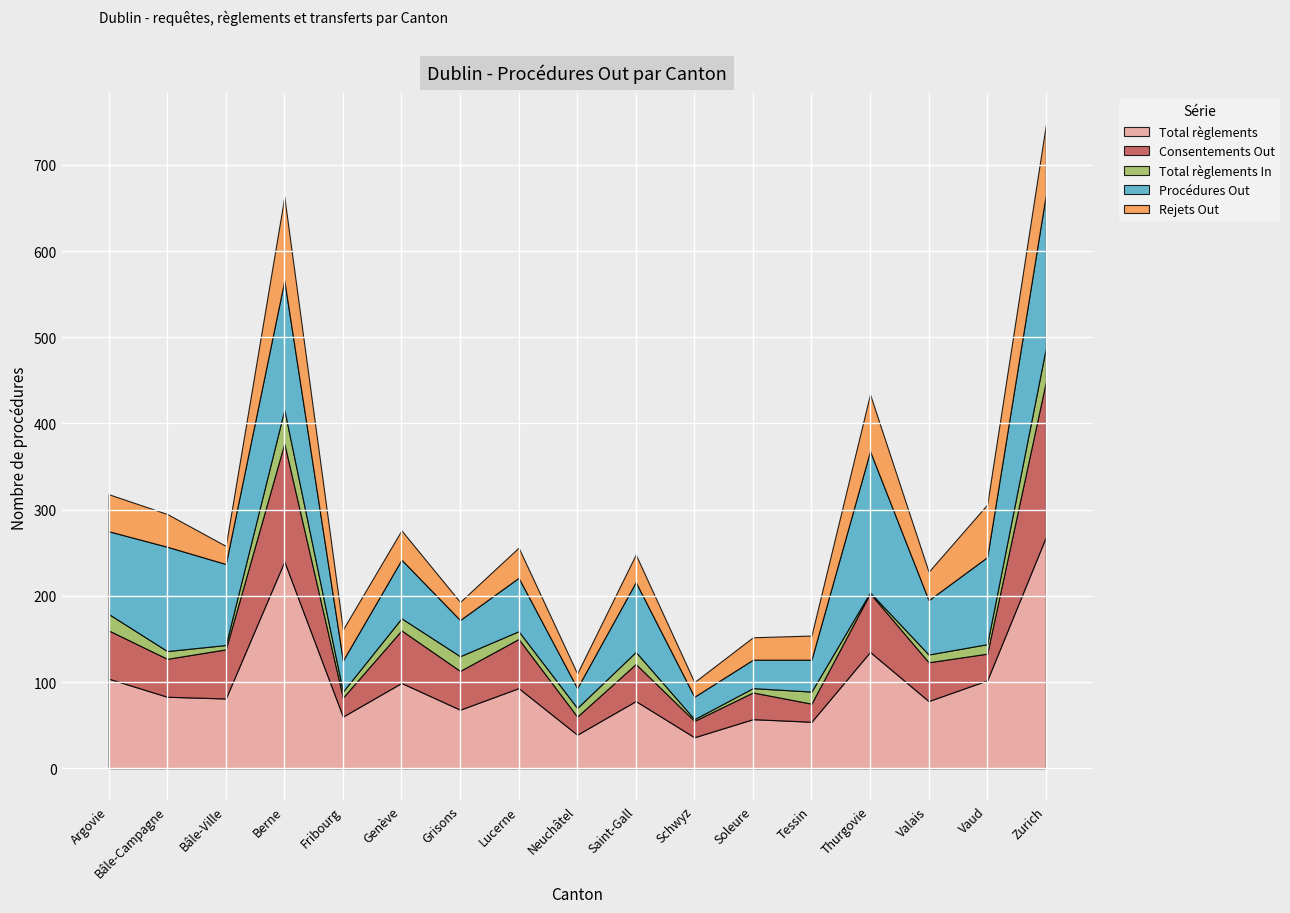

What position from the right is Genève?

12